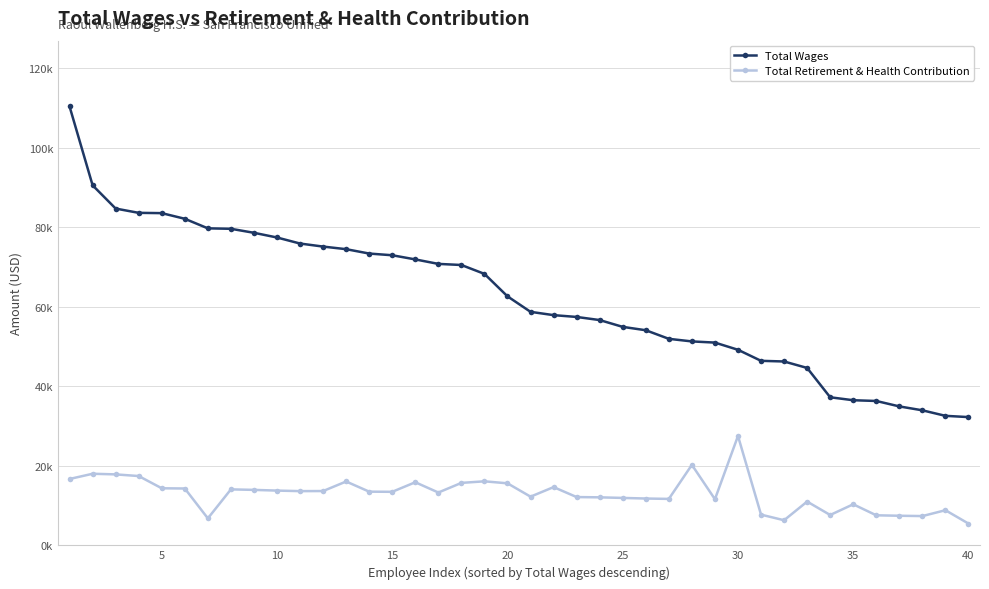

Which series has the largest range (max minus min)?

Total Wages